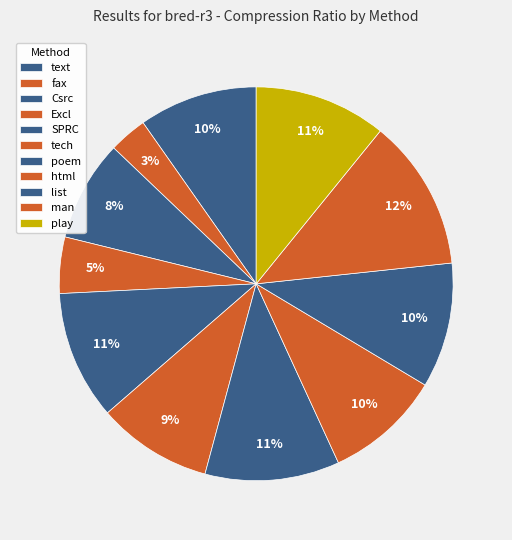

Count the number of slices in the pie.

11